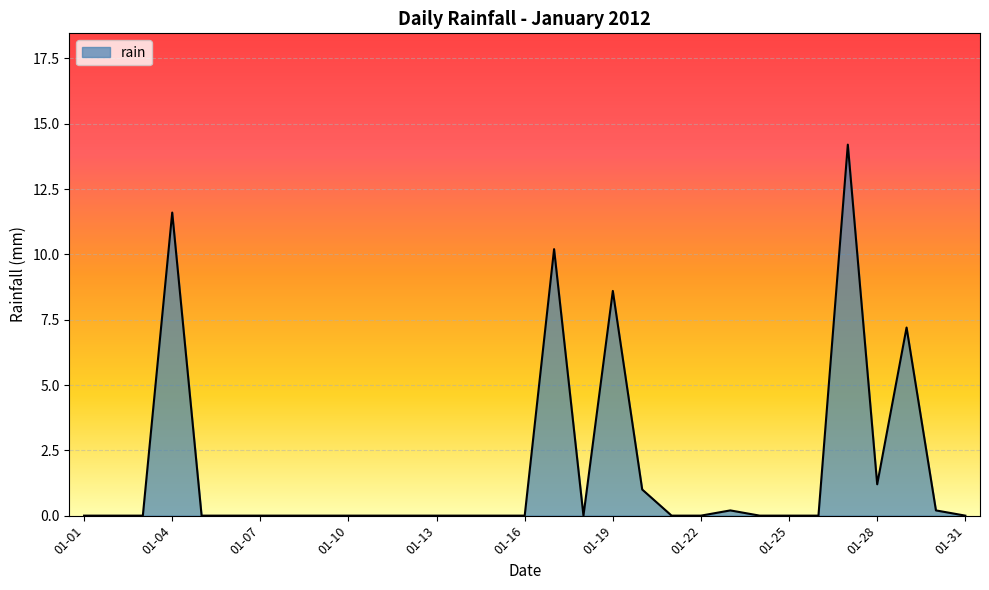

What is the difference between the maximum and second lowest values?

14.2